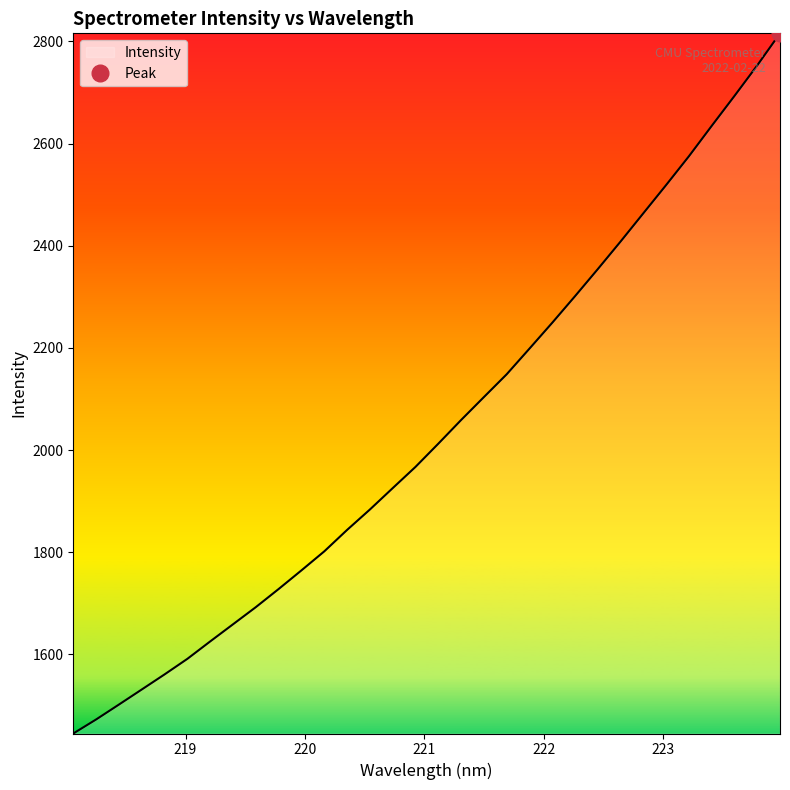

Reading right to left, what are all the values shown in this chart?

2815.8	2753.0	2693.2	2634.6	2575.2	2518.8	2463.6	2408.2	2354.2	2301.2	2249.2	2198.5	2148.3	2103.6	2058.7	2012.4	1967.0	1925.4	1883.5	1843.6	1801.6	1764.4	1727.9	1692.4	1658.9	1625.3	1591.3	1560.8	1531.2	1501.7	1472.5	1445.1